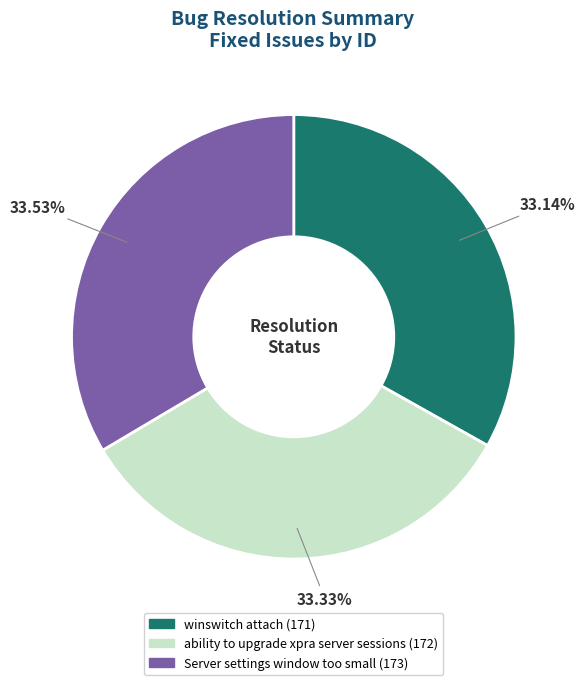

How many segments does this pie chart have?

3